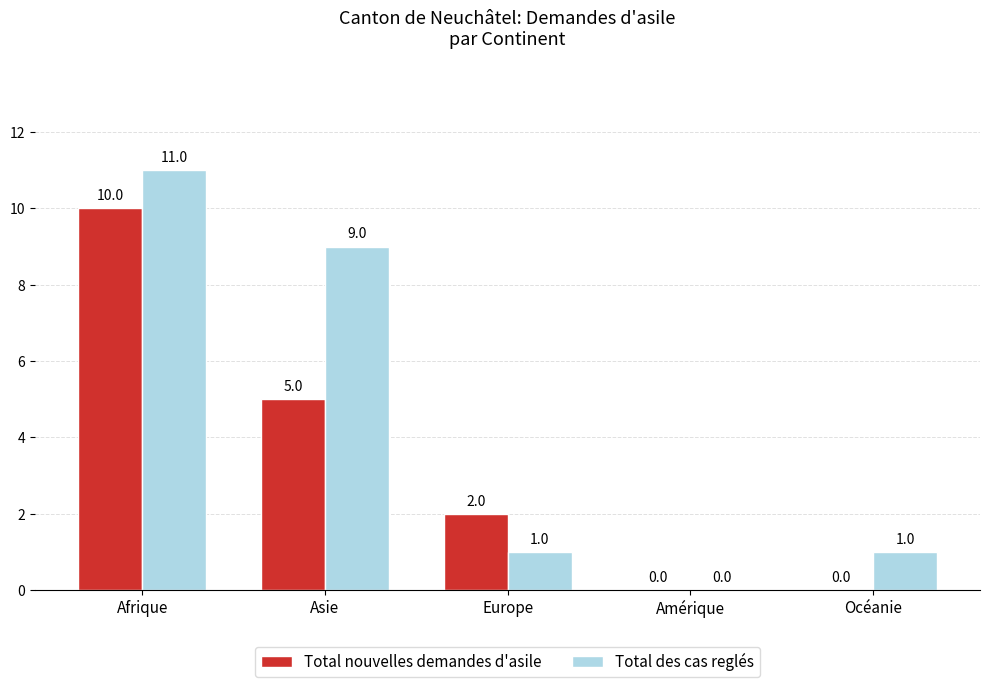

True or false: Total nouvelles demandes d'asile has a value of 6 at Océanie.

False